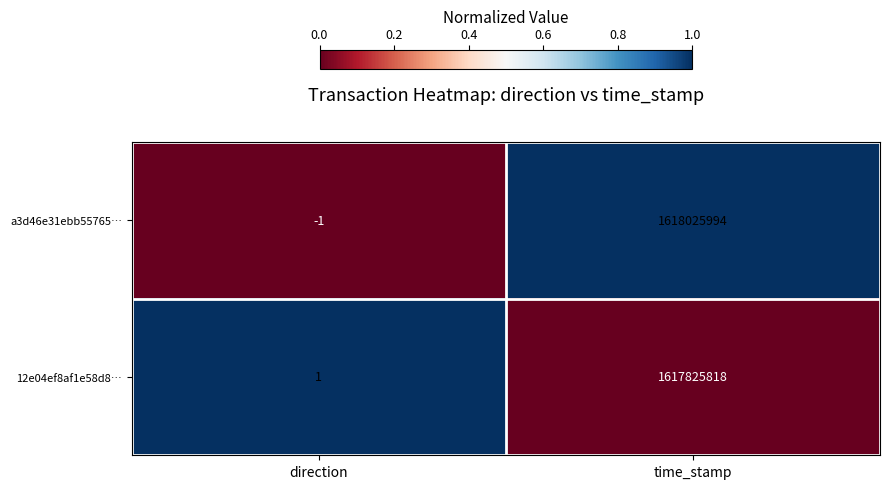

What is the maximum value shown in the chart?

1618025994